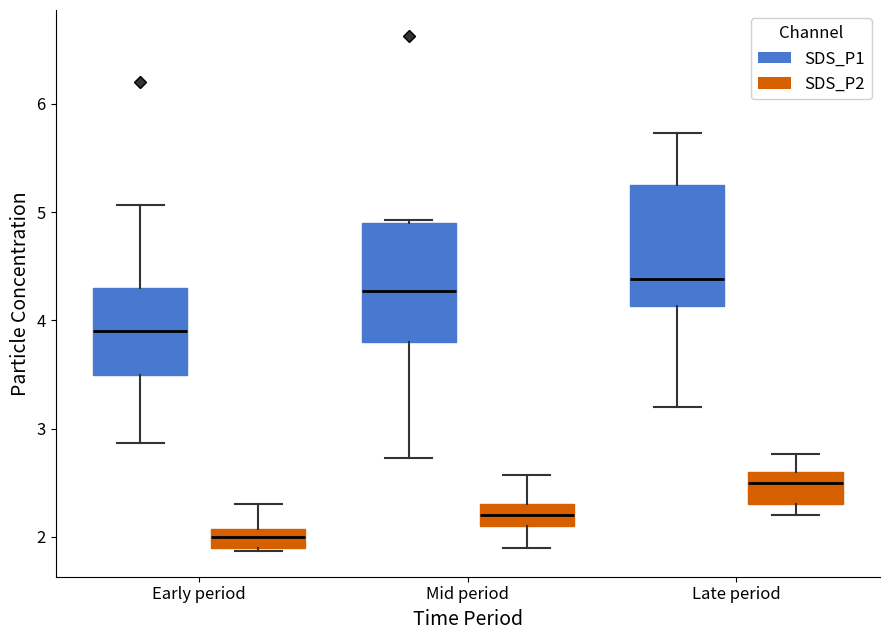

Reading left to right, transcribe this box plot: for each box, give where its median line is, the range the box spans, and where its two whiskers end, as read against the y-axis. The values are not printed on the chart, so give them approximately, as read against the axis.

Early period (SDS_P1): median 3.9, box 3.5 to 4.3, whiskers 2.9 to 5.1
Early period (SDS_P2): median 2.0, box 1.9 to 2.1, whiskers 1.9 to 2.3
Mid period (SDS_P1): median 4.3, box 3.8 to 4.9, whiskers 2.7 to 4.9
Mid period (SDS_P2): median 2.2, box 2.1 to 2.3, whiskers 1.9 to 2.6
Late period (SDS_P1): median 4.4, box 4.1 to 5.3, whiskers 3.2 to 5.7
Late period (SDS_P2): median 2.5, box 2.3 to 2.6, whiskers 2.2 to 2.8